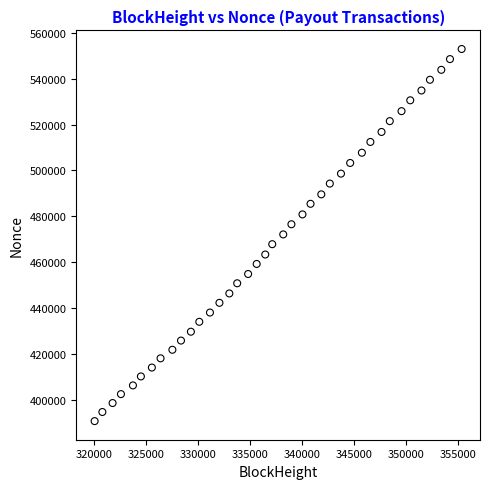

What is the range of Y values (max minus min)?

162271